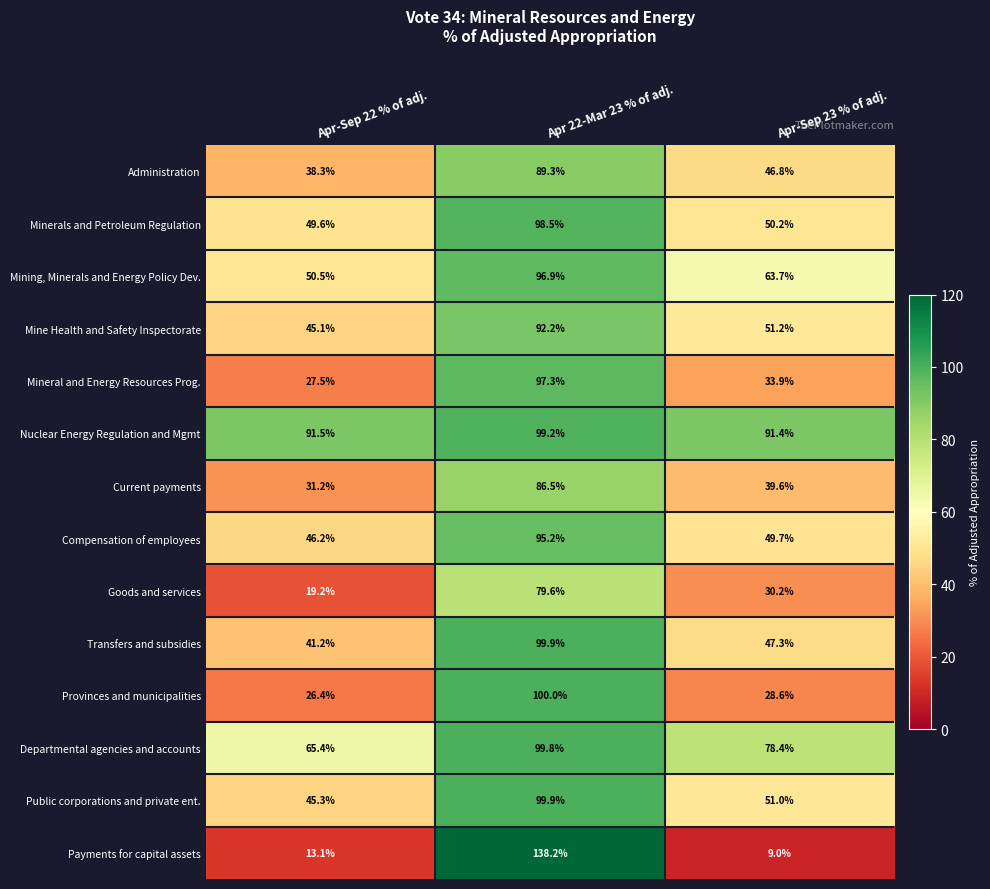

Which label corresponds to the largest value in the chart?

Apr 22-Mar 23 % of adj.